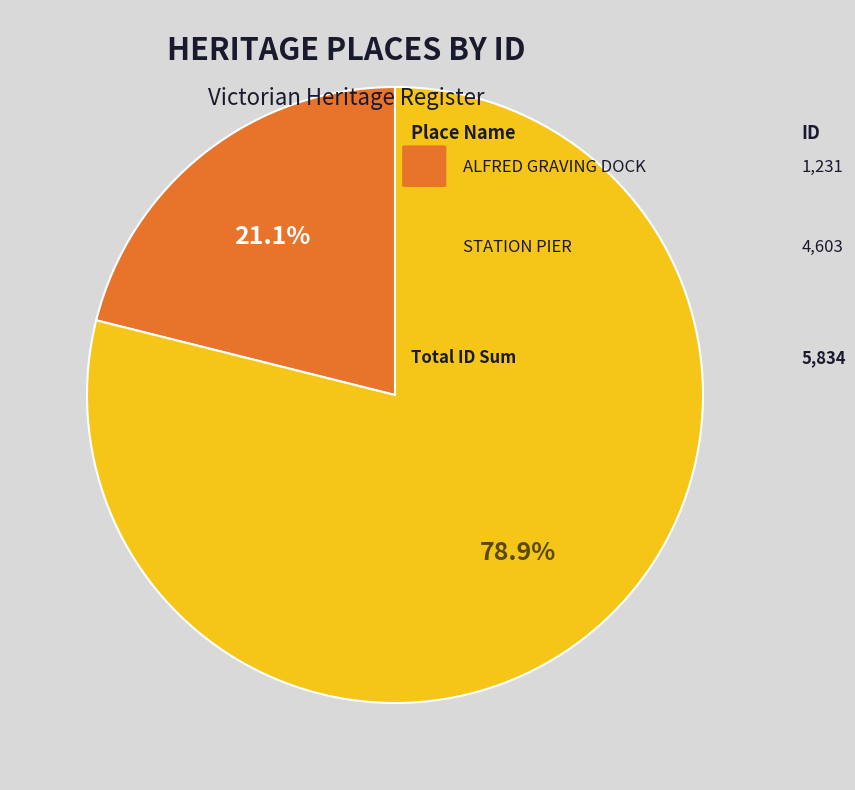

Does any single category account for the majority?

Yes